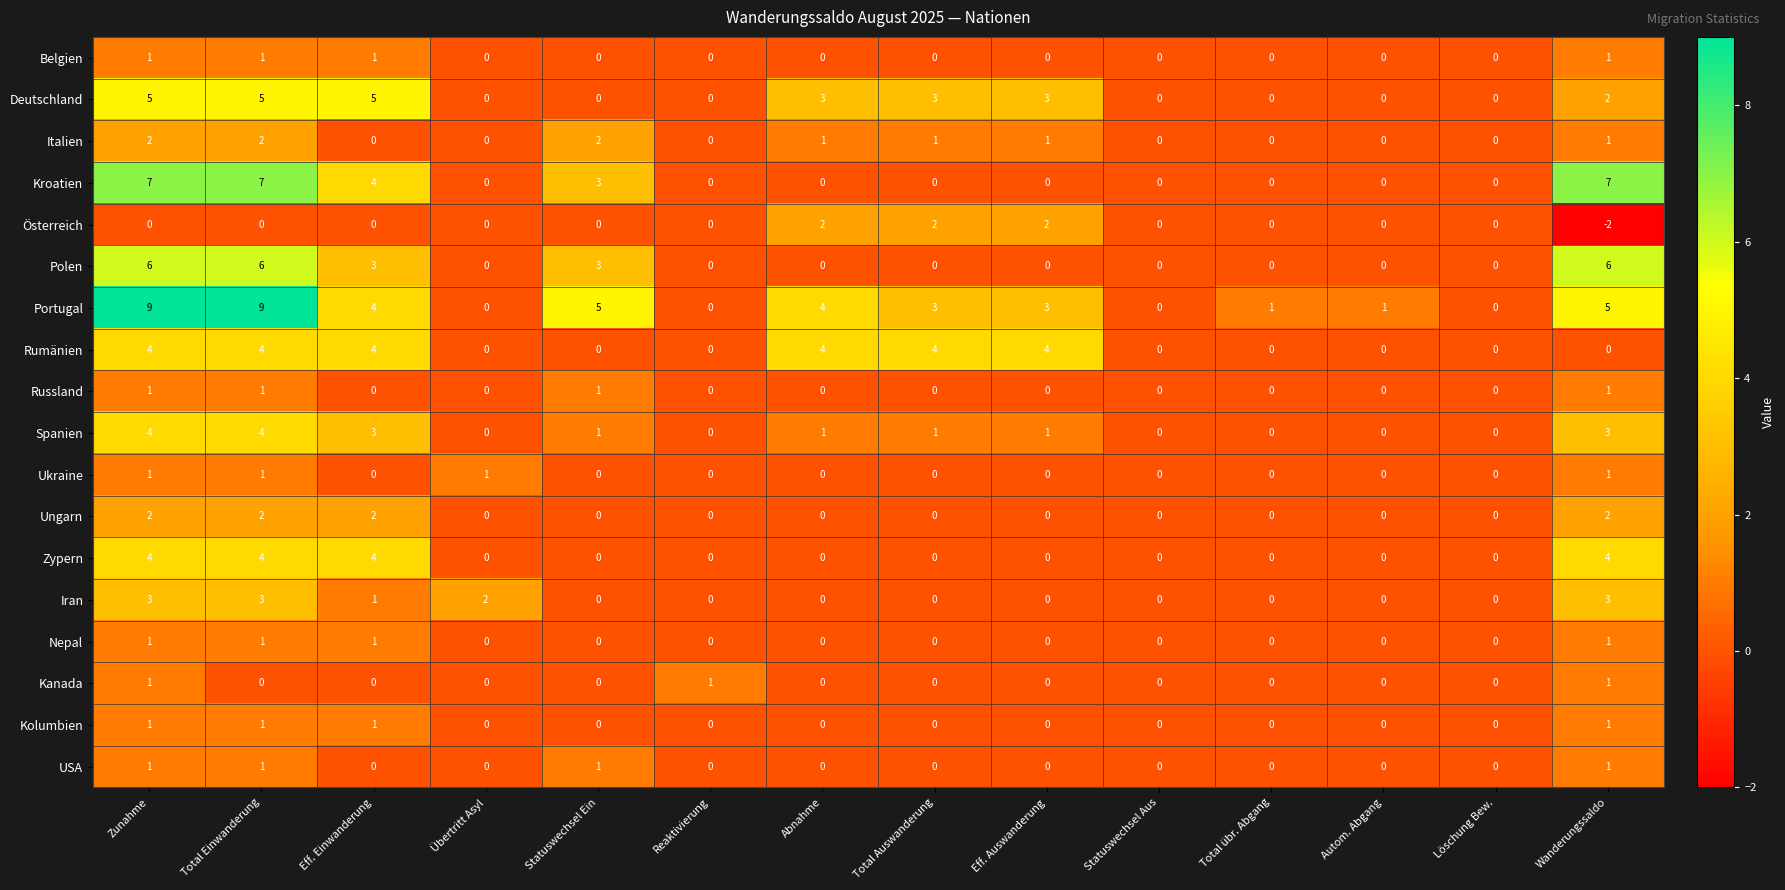

The Italien series shows -1 at Löschung Bew.. True or false?

False